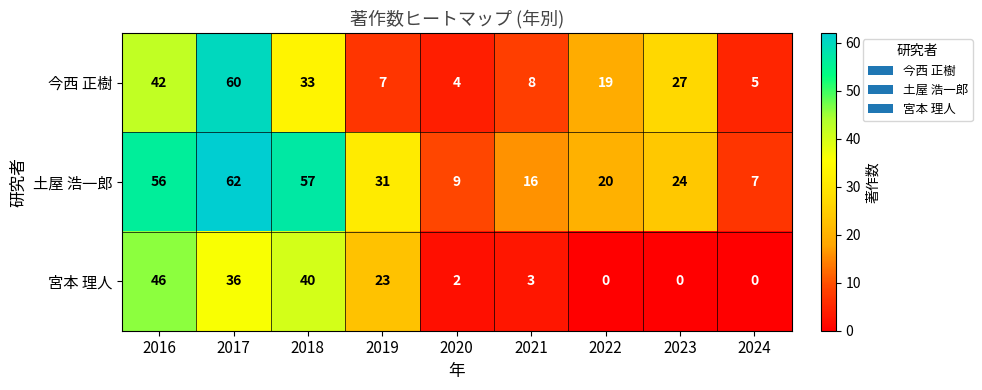

At which label does 土屋 浩一郎 reach its minimum?

2024